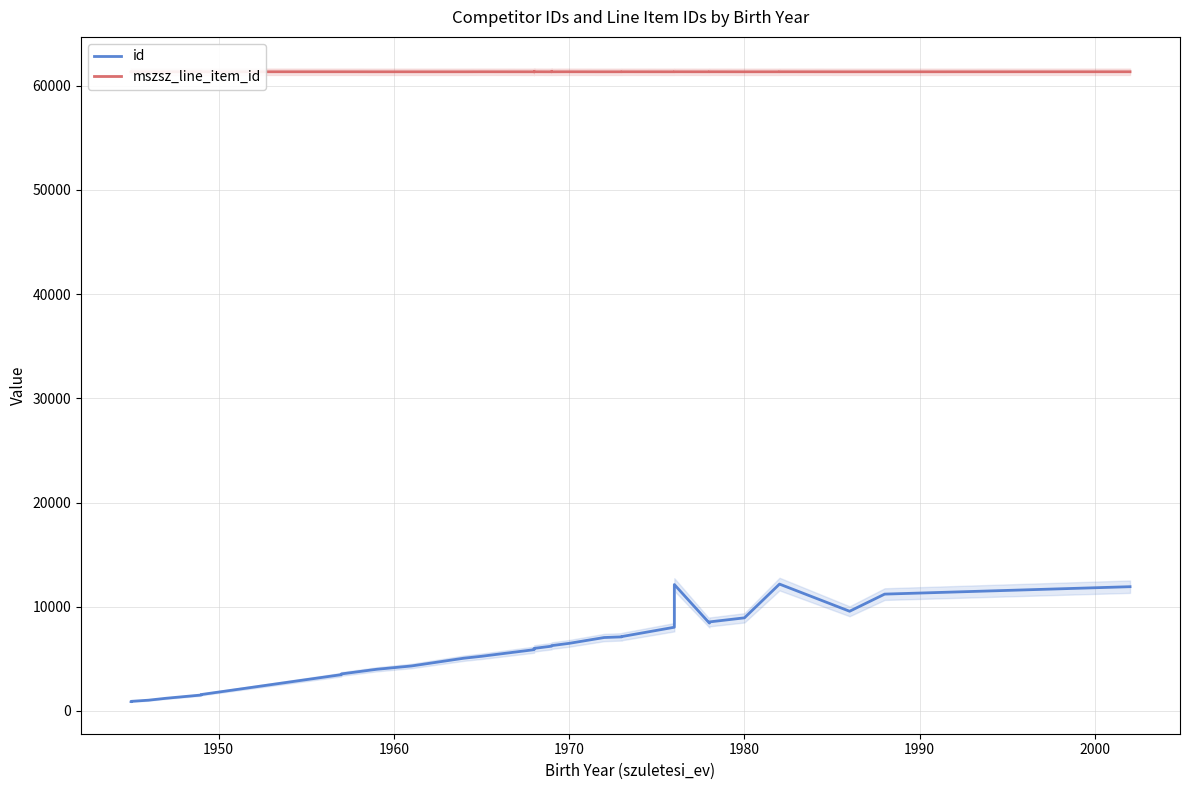

Does the chart have visible grid lines?

Yes